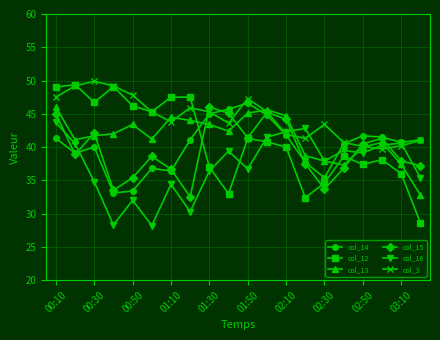

How many intersections are there between col_15 and col_16?

6